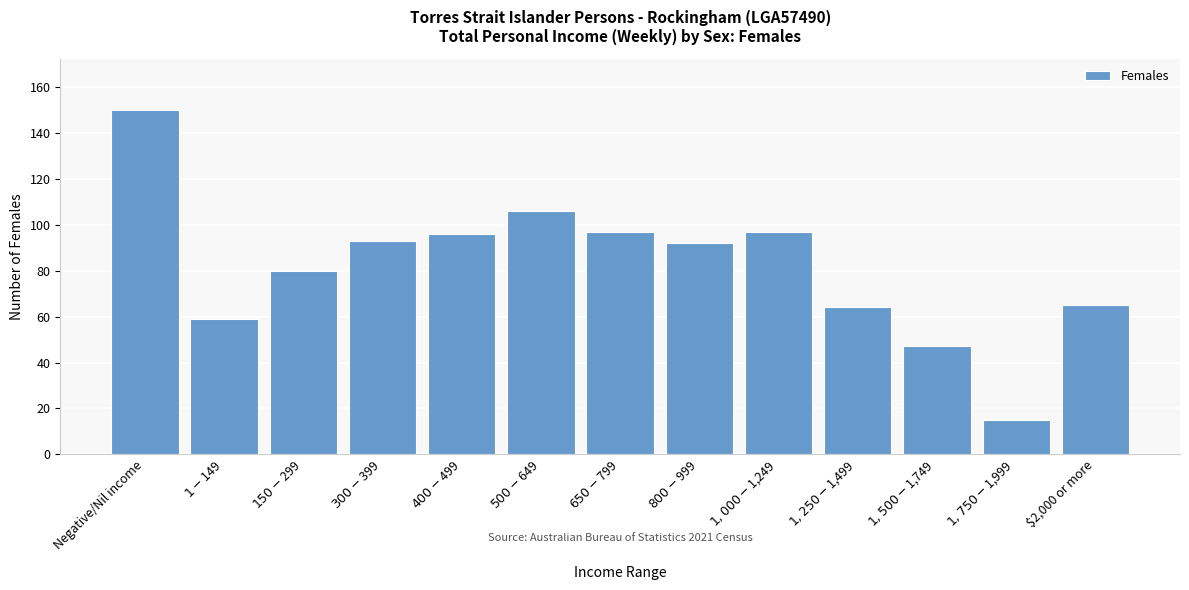

What is the minimum value shown in the chart?

15